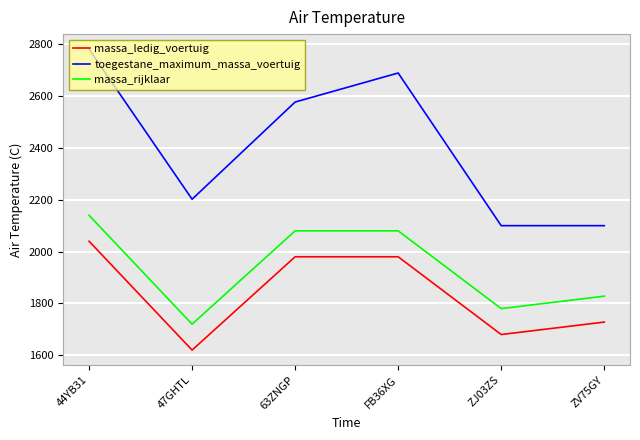

What is the sum of the toegestane_maximum_massa_voertuig values at 47GHTL and ZV75GY?

4302